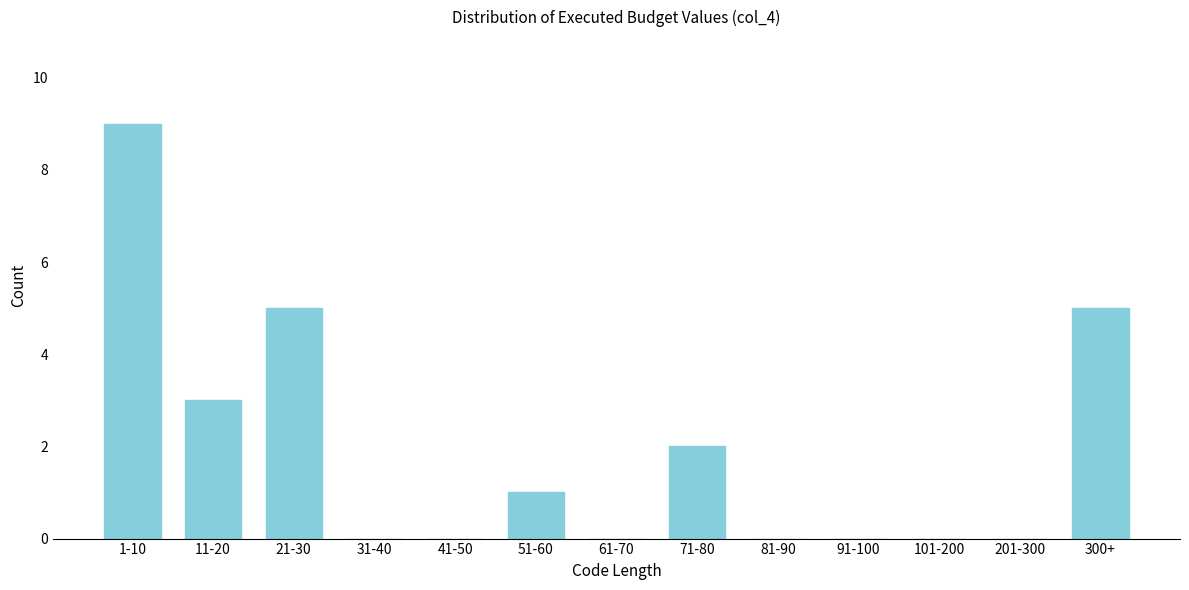

Reading right to left, transcribe all the data shown in this chart.

300+=5	201-300=0	101-200=0	91-100=0	81-90=0	71-80=2	61-70=0	51-60=1	41-50=0	31-40=0	21-30=5	11-20=3	1-10=9